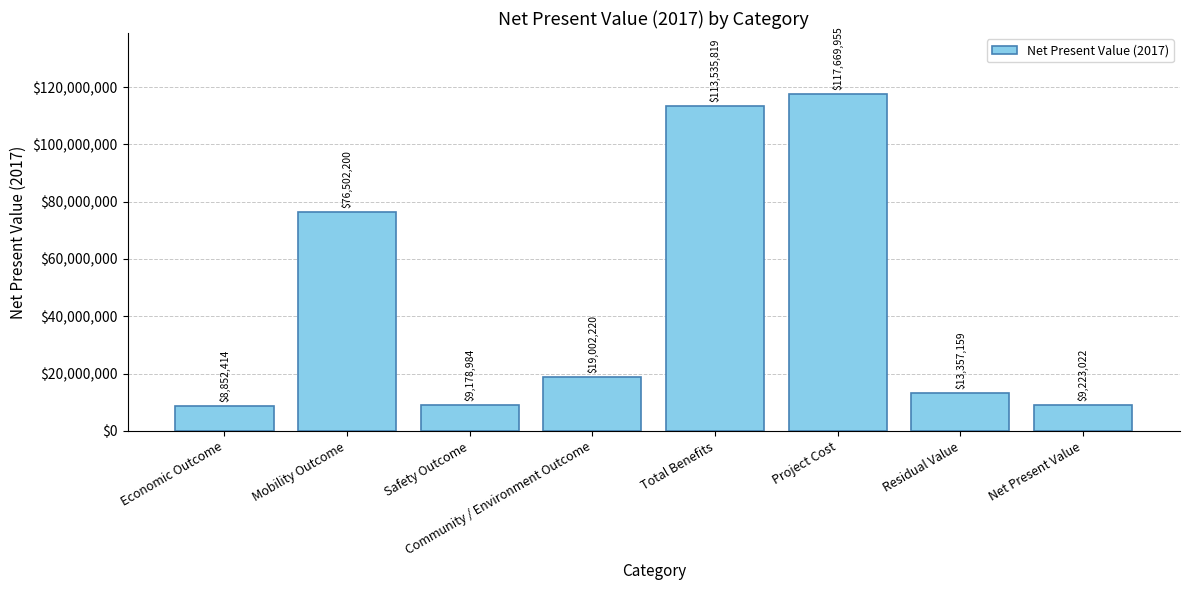

True or false: the data shows 18056255.9 at Residual Value.

False